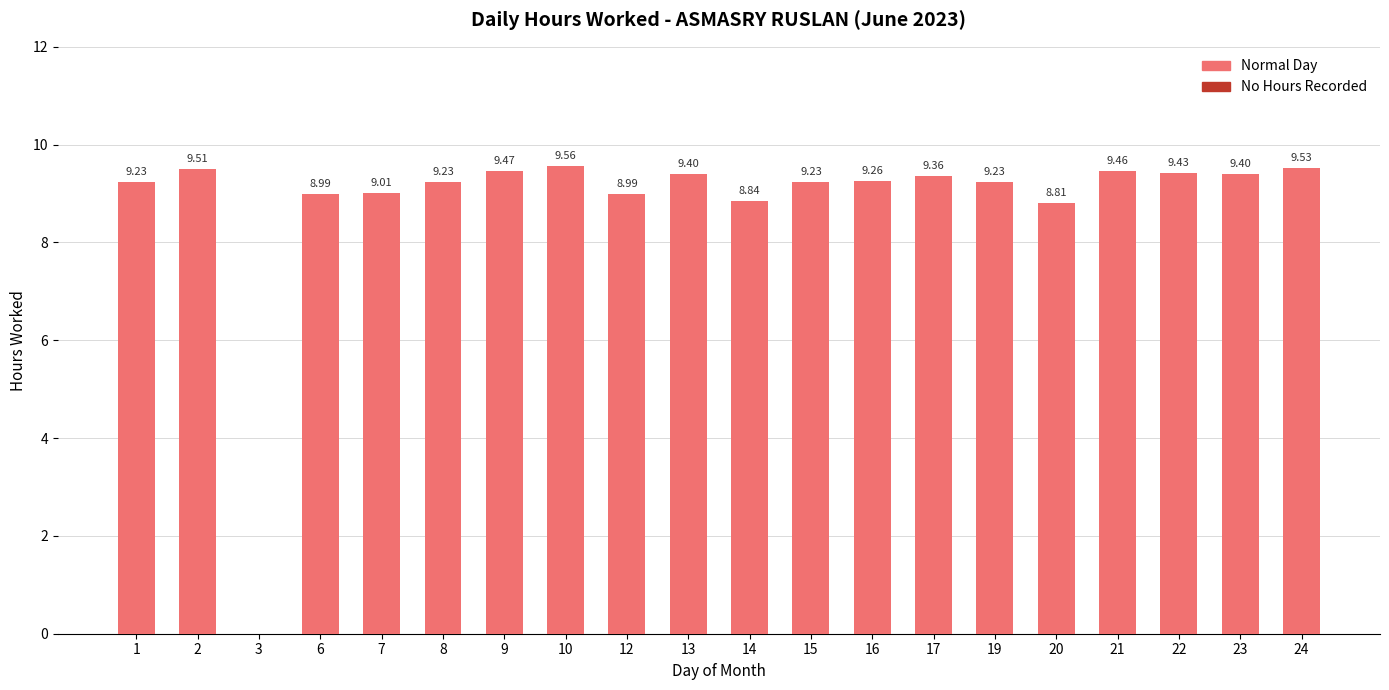

Where is the data nearest to the value 4?

3